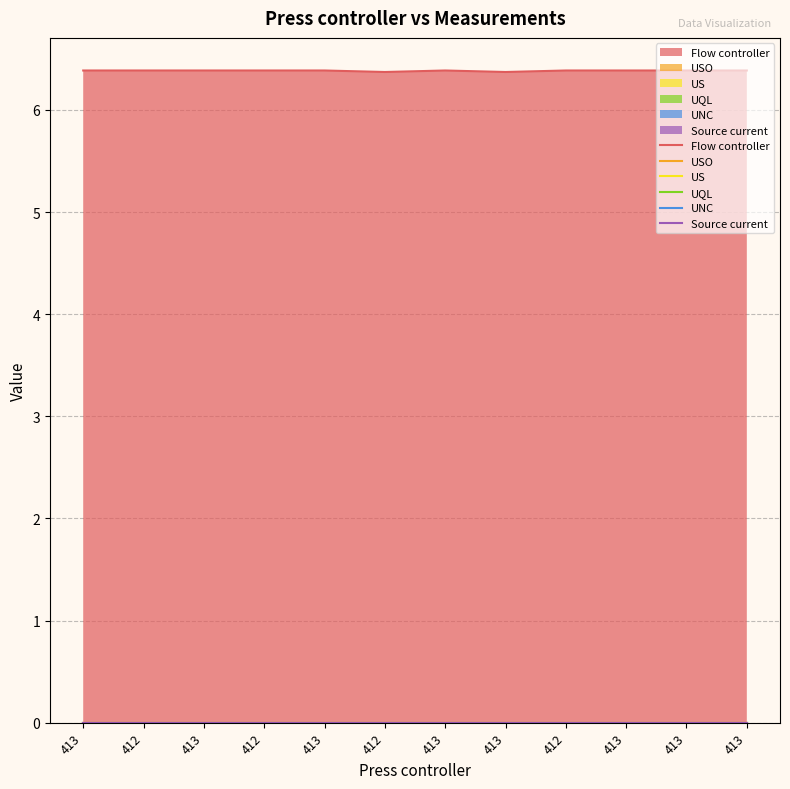

What are all the series names shown in the legend?

Flow controller, USO, US, UQL, UNC, Source current